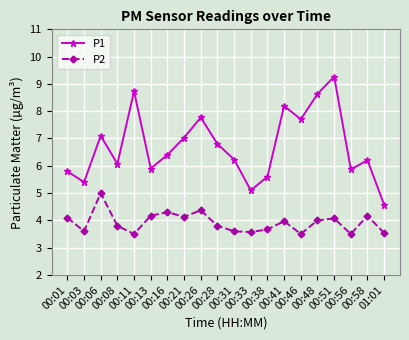

What is the spread (max minus min) of values at 00:13?

1.7